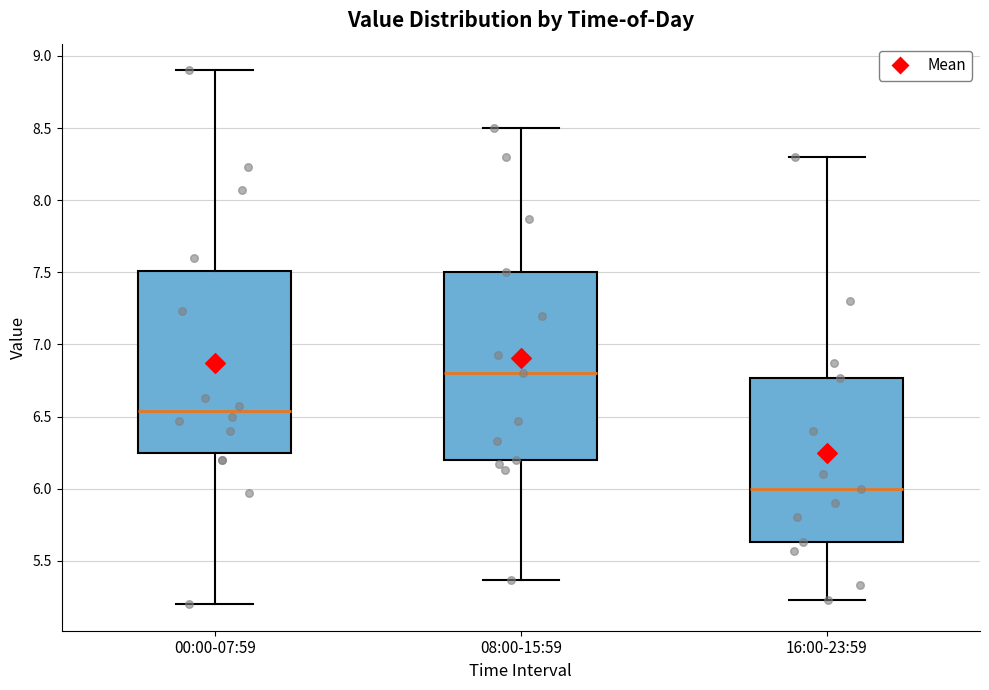

Reading left to right, read every box against the y-axis: the position of its median line, the range the box covers, and the ends of its whiskers. The values are not printed on the chart, so give them approximately, as read against the axis.

00:00-07:59: median 6.55, box 6.25 to 7.50, whiskers 5.20 to 8.90
08:00-15:59: median 6.80, box 6.20 to 7.50, whiskers 5.35 to 8.50
16:00-23:59: median 6.00, box 5.65 to 6.75, whiskers 5.25 to 8.30